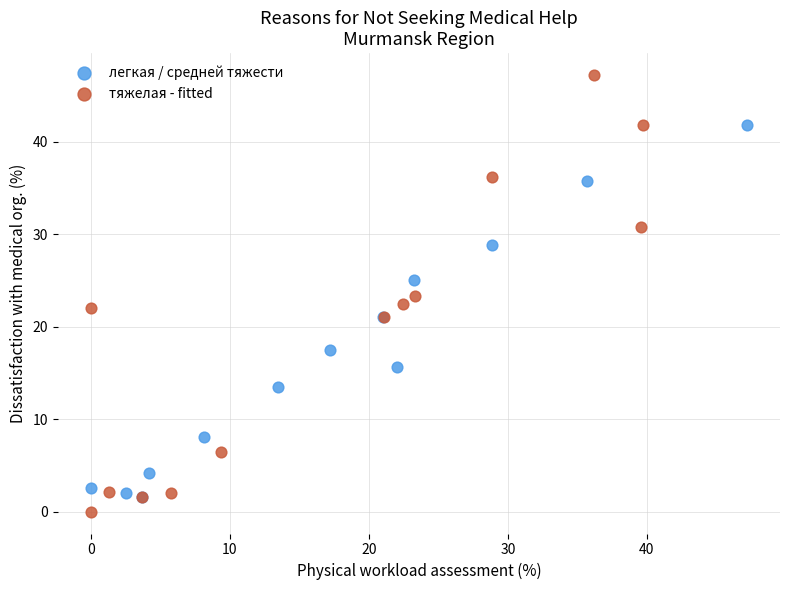

What are all the series names shown in the legend?

легкая / средней тяжести, тяжелая - fitted